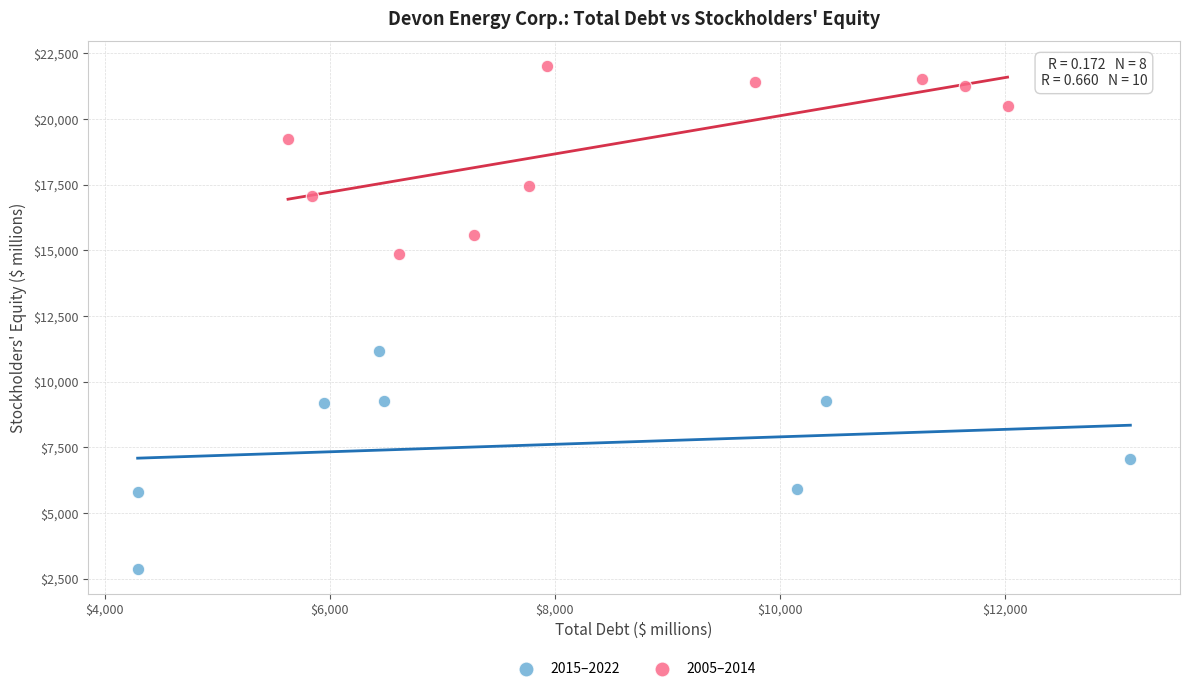

What are all the series names shown in the legend?

2015–2022, 2005–2014